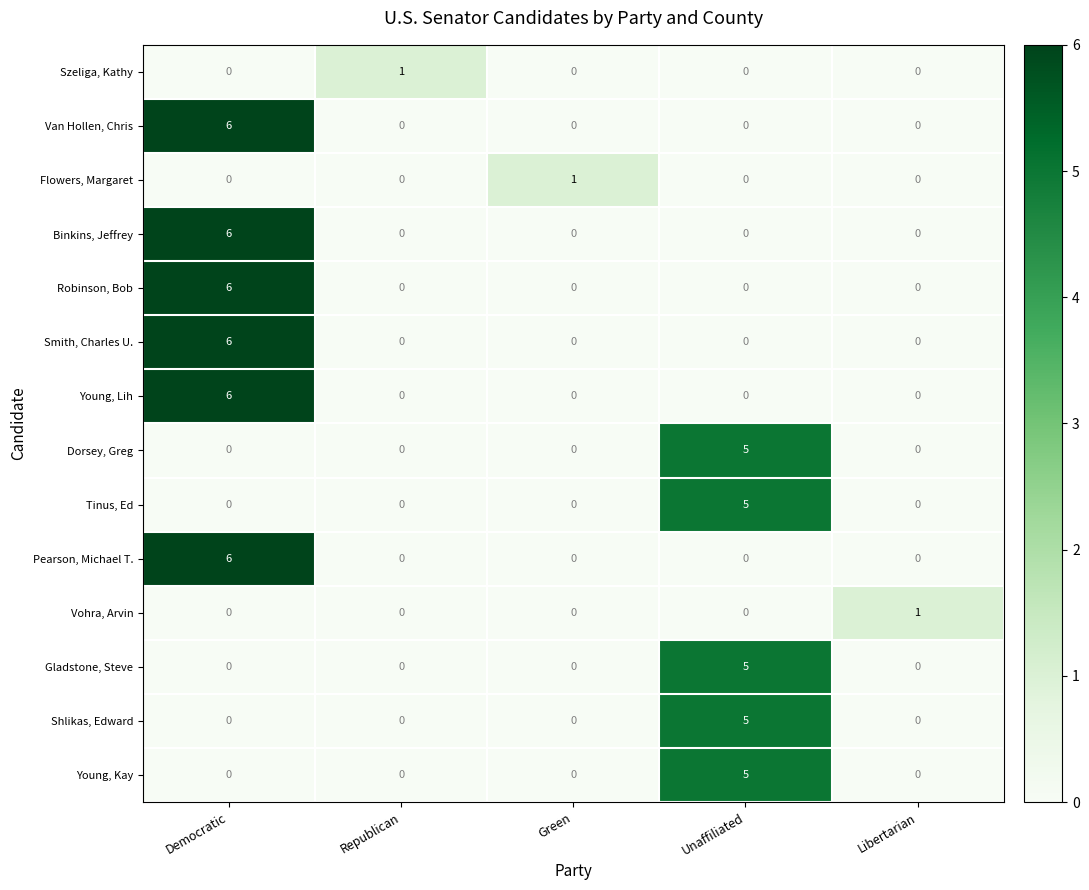

What is the greatest value displayed?

6